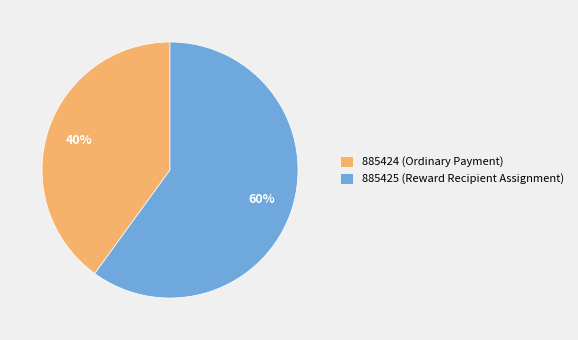

Which slice is the largest?

885425 (Reward Recipient Assignment)